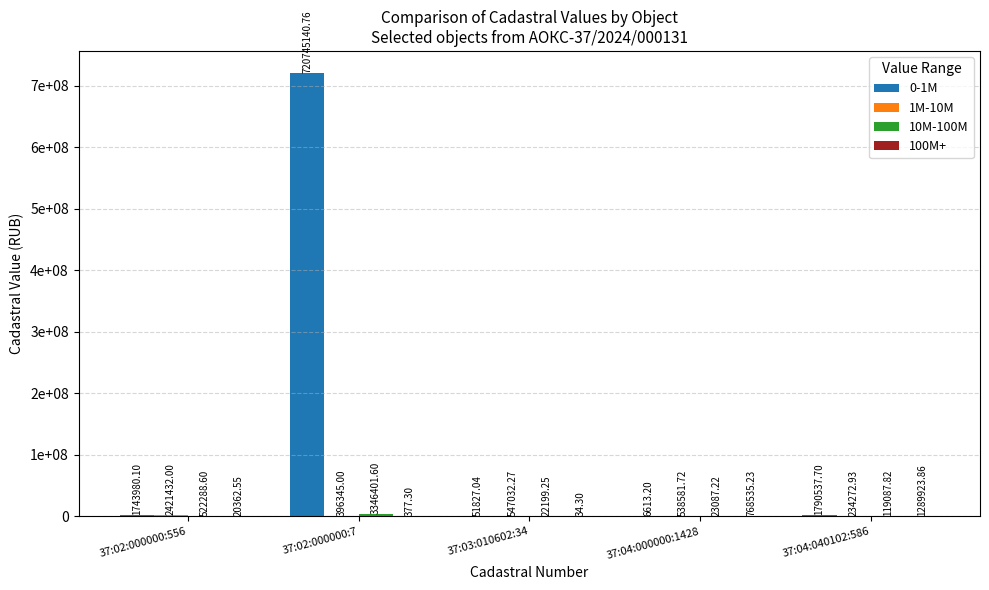

At which category is the sum across all series the highest?

37:02:000000:7